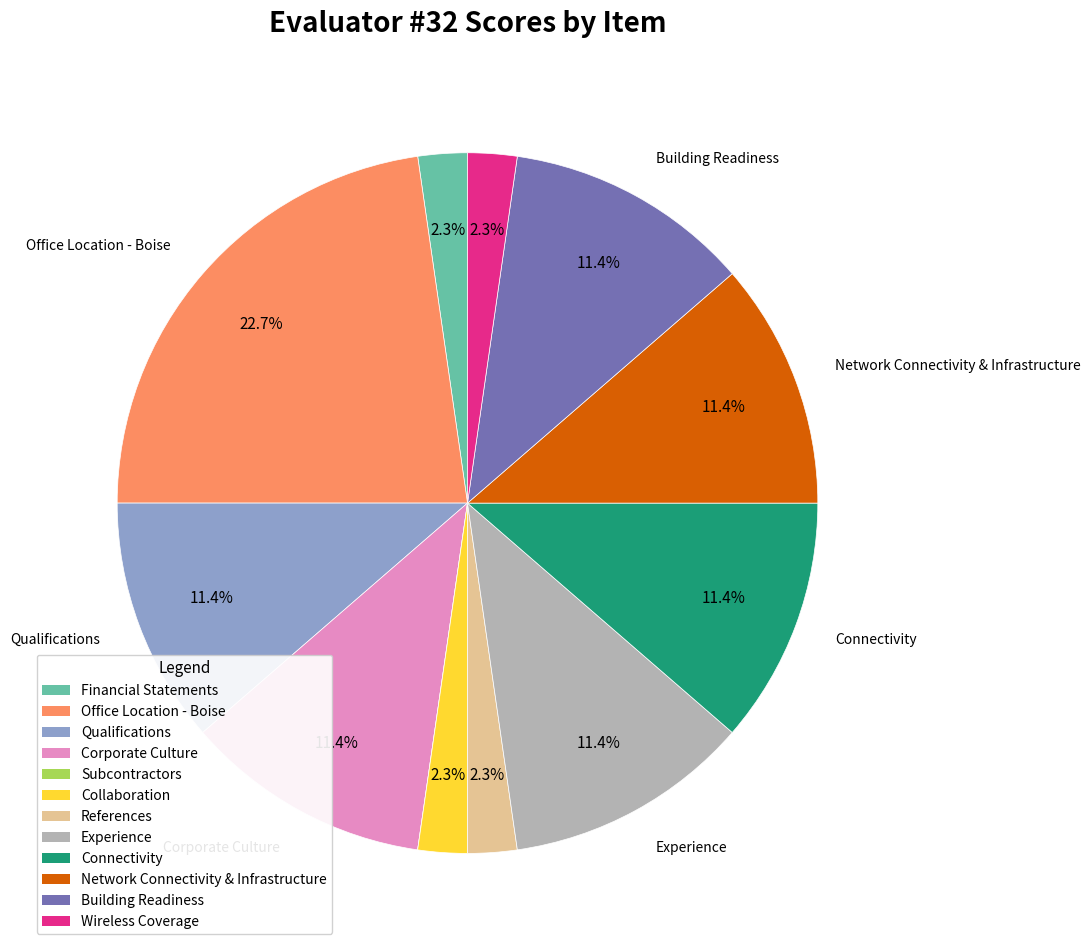

How much of the chart is everything except Network Connectivity & Infrastructure?

88.6%